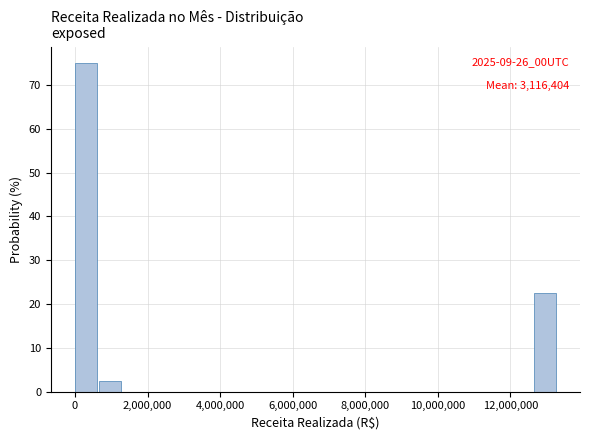

Around what value on the x-axis is the tallest bar? Give the approximate position of its centre, as read against the axis.

200000